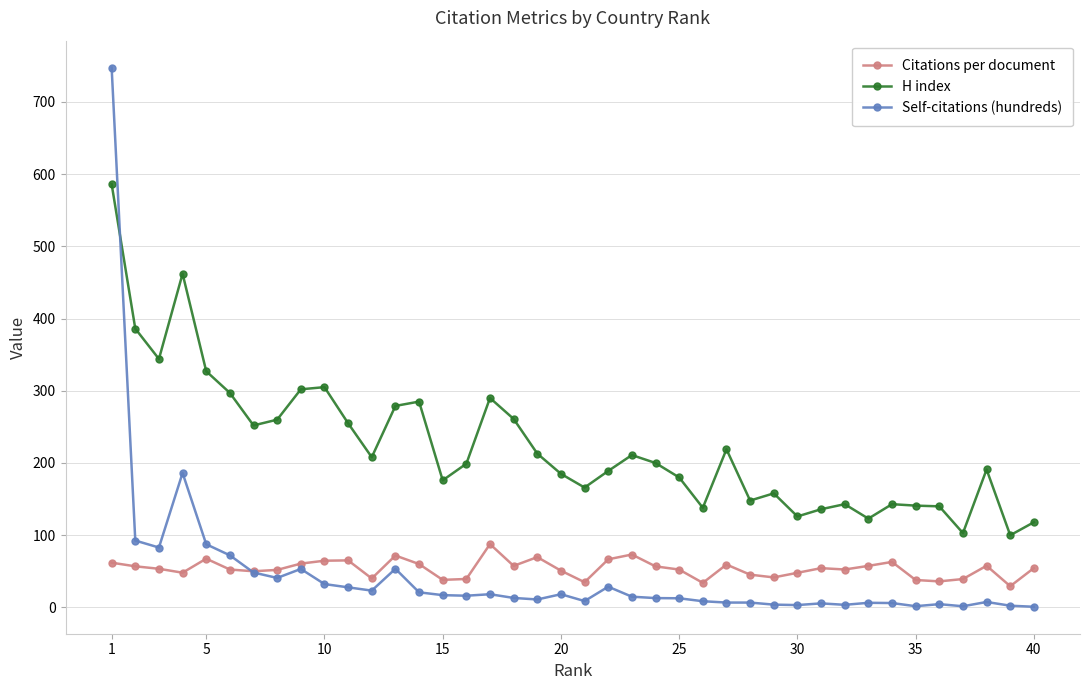

How many categories are shown in the chart?

40